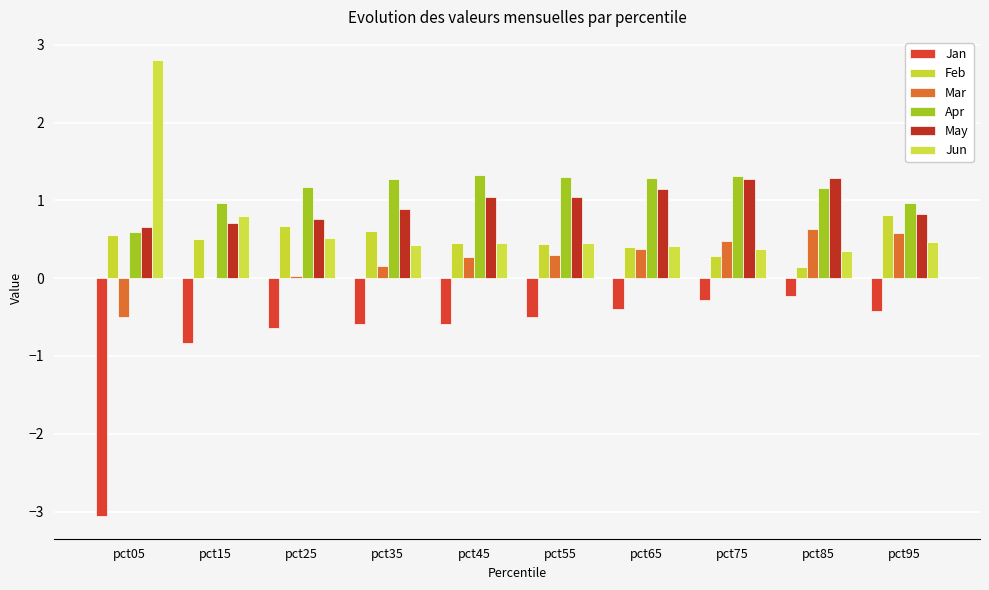

Between pct55 and pct85, which is larger?

pct85